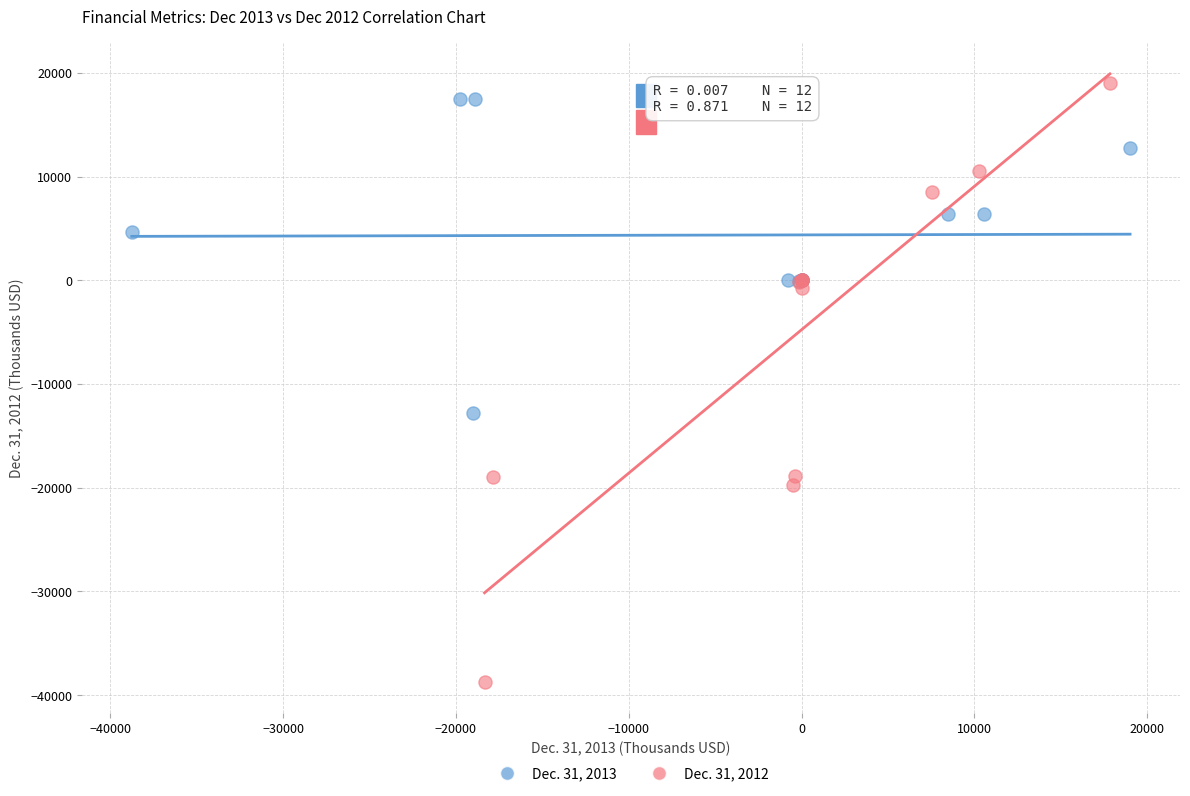

Which series has the widest spread of Y values?

Dec. 31, 2012